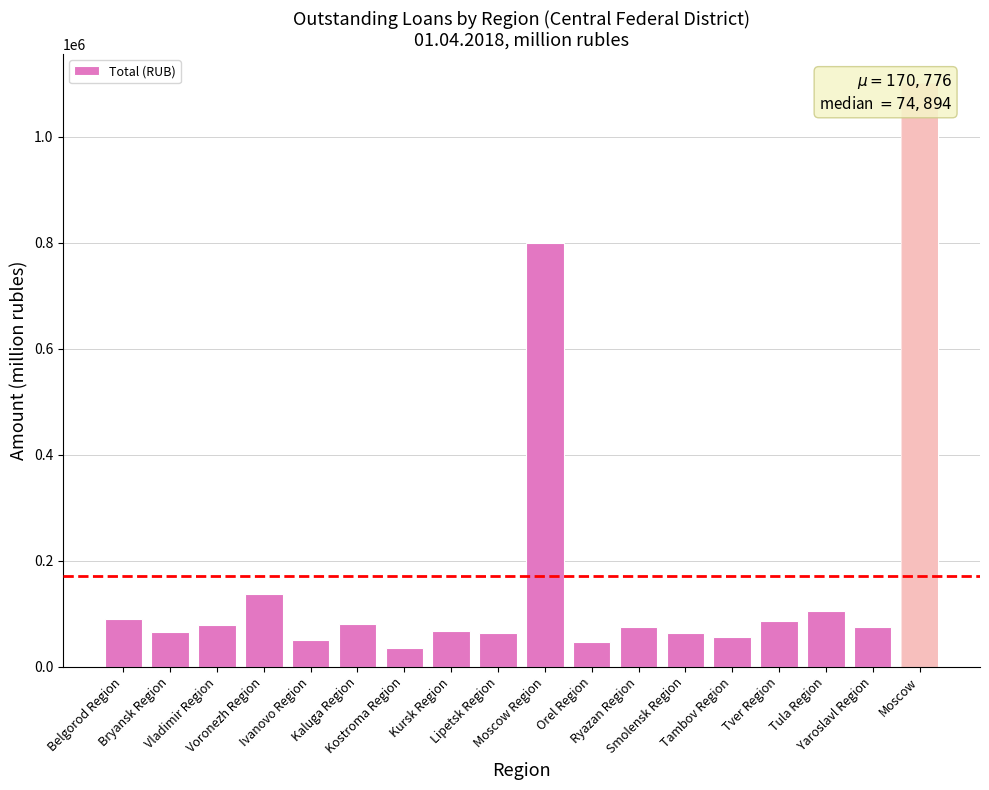

How many bars are there in total?

18